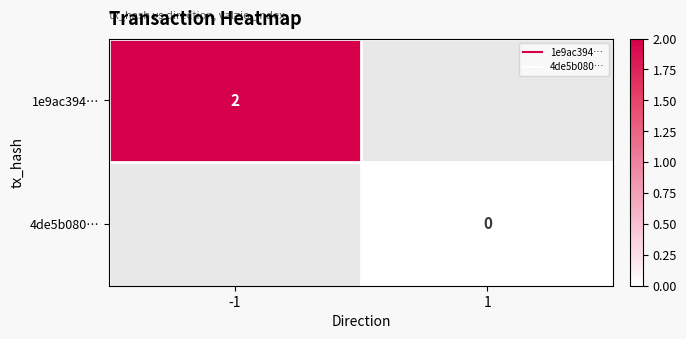

How many series are shown in this chart?

2